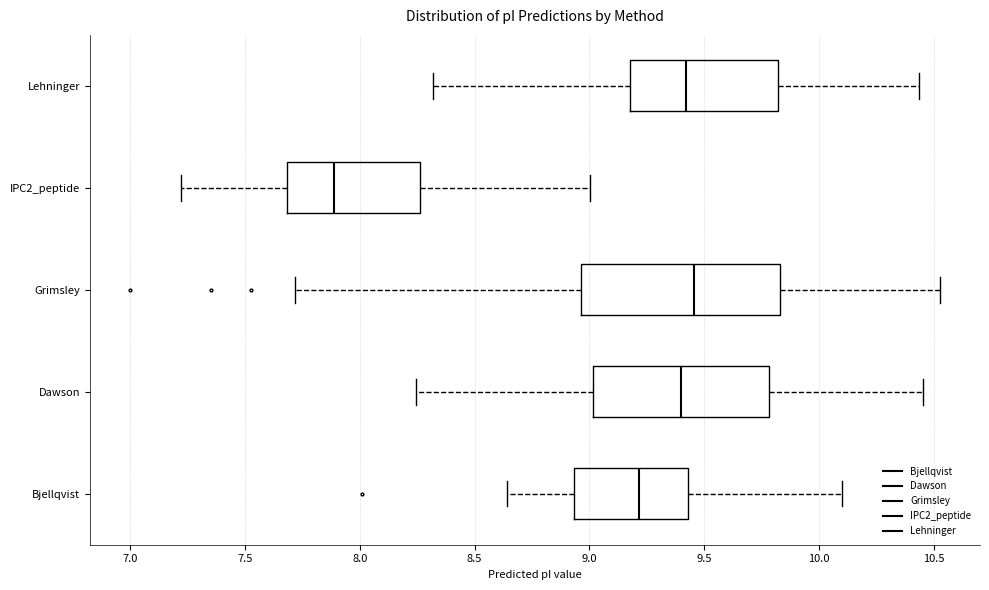

Where does the left whisker of the box for Dawson end on the x-axis? The values are not printed on the chart, so give them approximately, as read against the axis.

8.25